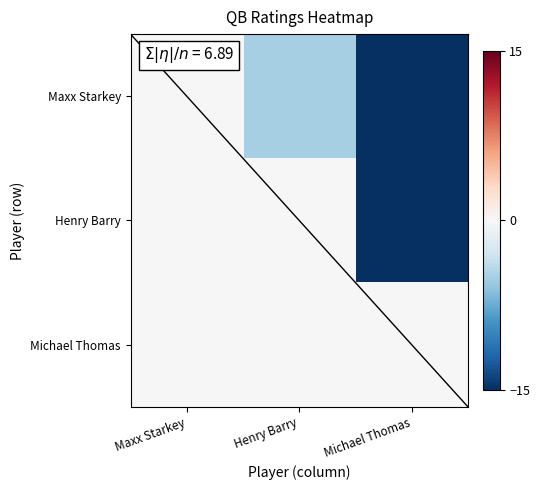

Which series changed the most between Henry Barry and Michael Thomas?

Maxx Starkey